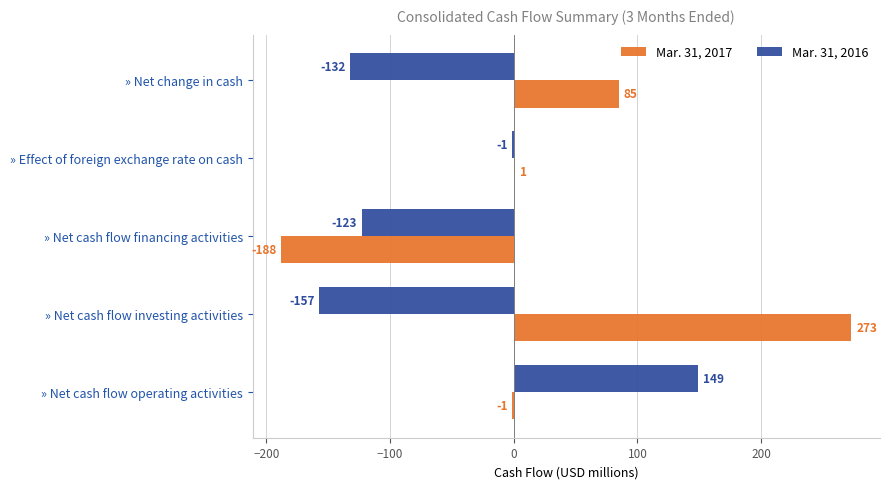

Is the value of Mar. 31, 2016 at » Net cash flow operating activities greater than the value of Mar. 31, 2017 at » Net cash flow investing activities?

No